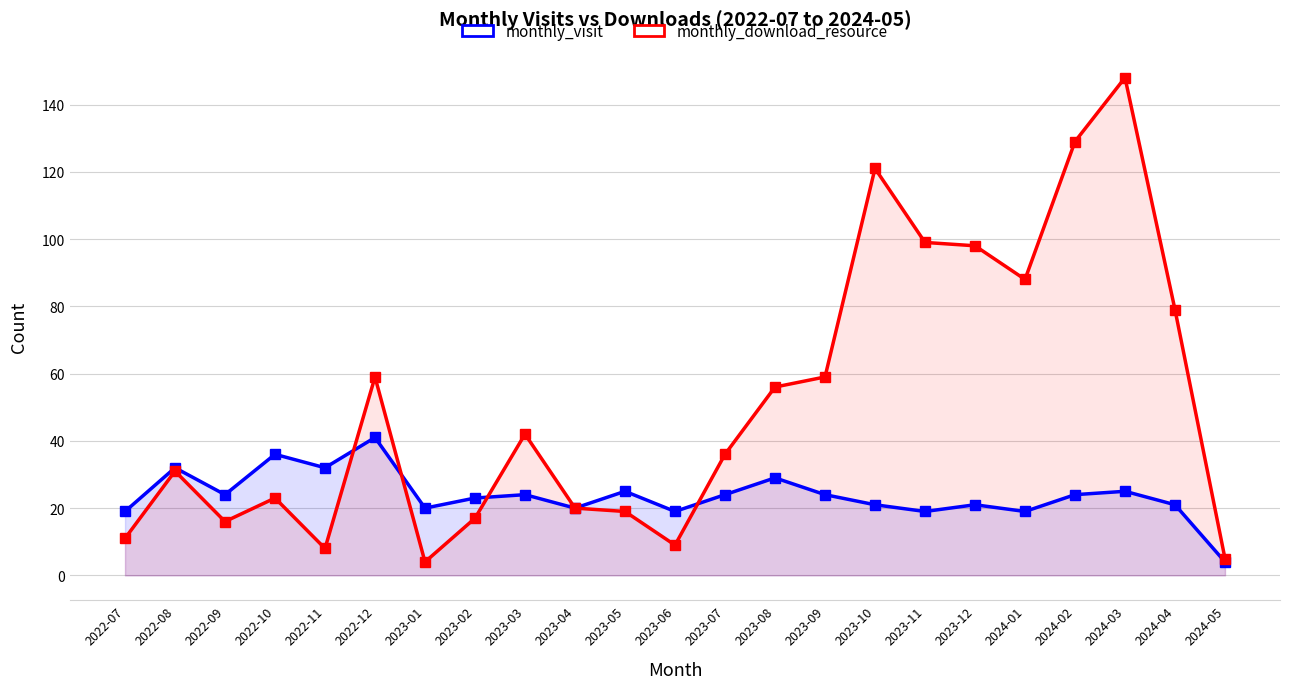

What is the label of the 2nd point from the right?

2024-04